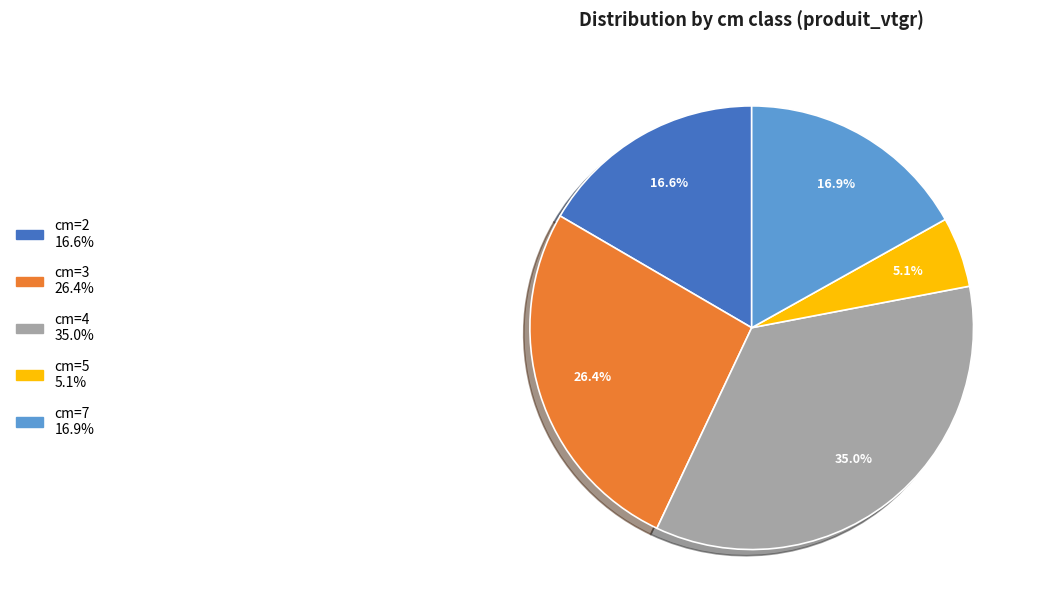

What is the largest slice in the pie chart?

cm=4